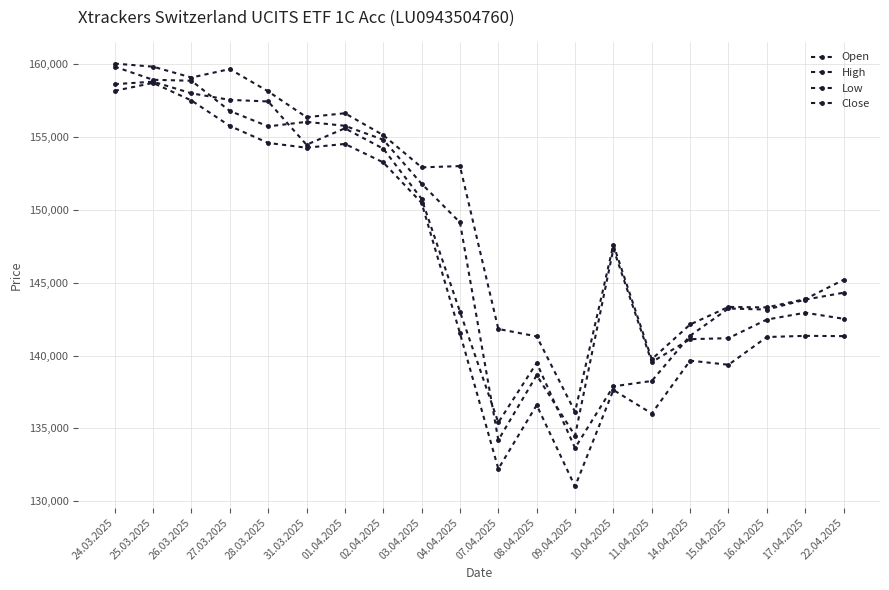

How many times do Close and Open cross each other?

5